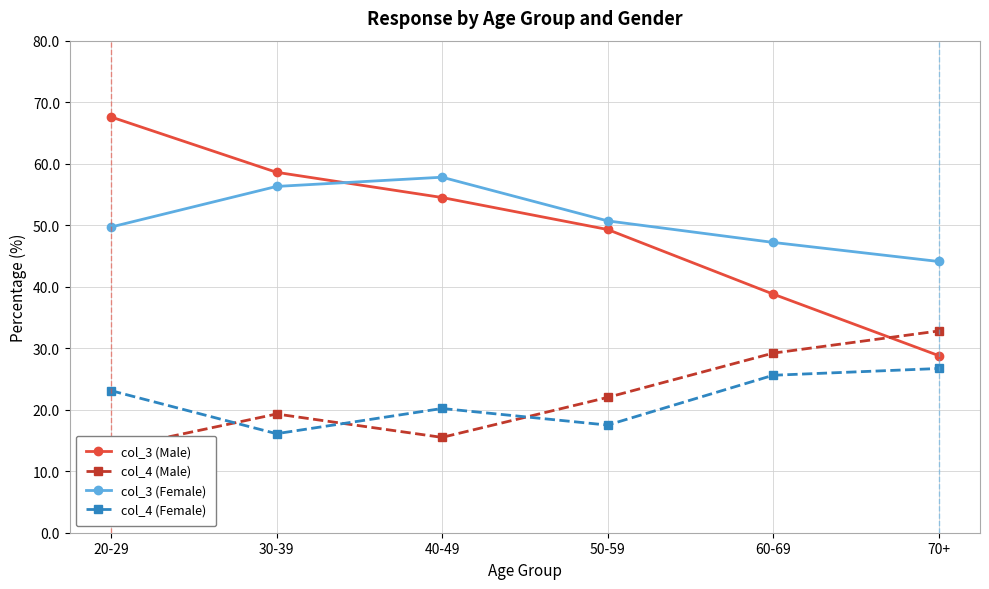

Reading left to right, transcribe all the data shown in this chart.

col_3 (Male): 20-29=67.6	30-39=58.6	40-49=54.5	50-59=49.3	60-69=38.8	70+=28.8
col_4 (Male): 20-29=13.6	30-39=19.3	40-49=15.5	50-59=22.0	60-69=29.2	70+=32.8
col_3 (Female): 20-29=49.7	30-39=56.3	40-49=57.8	50-59=50.7	60-69=47.2	70+=44.1
col_4 (Female): 20-29=23.1	30-39=16.1	40-49=20.2	50-59=17.5	60-69=25.6	70+=26.7